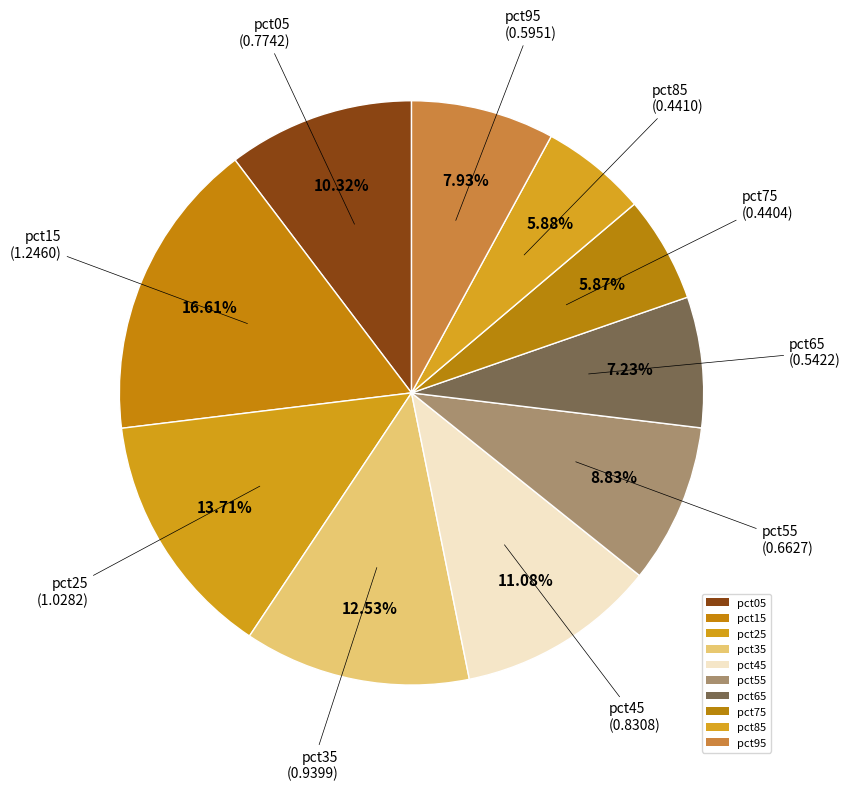

How many slices are in this pie chart?

10